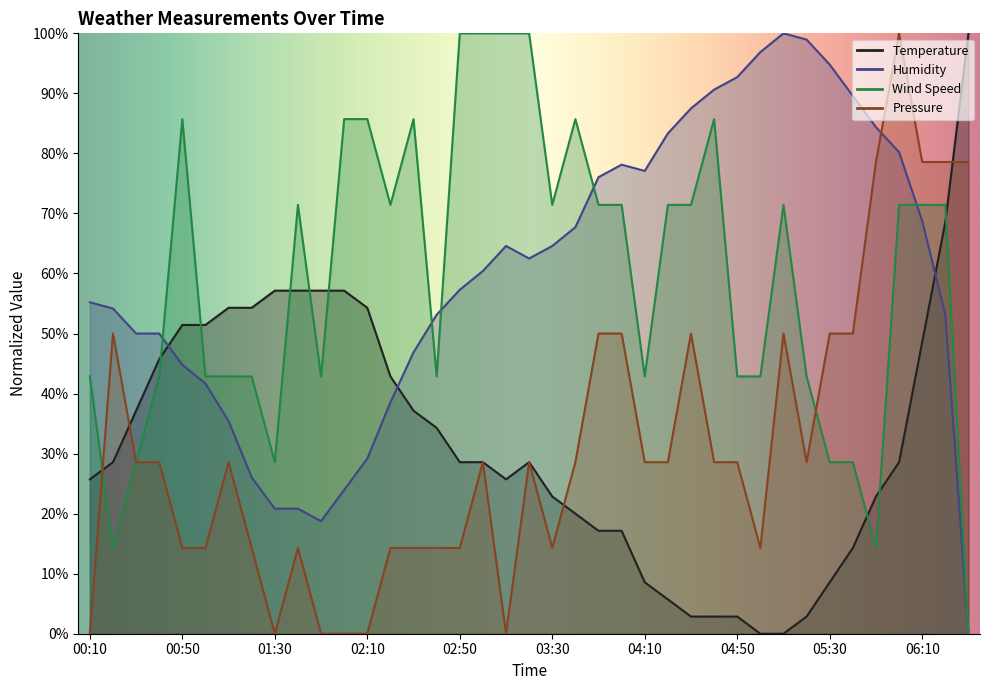

Where is Temperature nearest to the value 50?

00:50